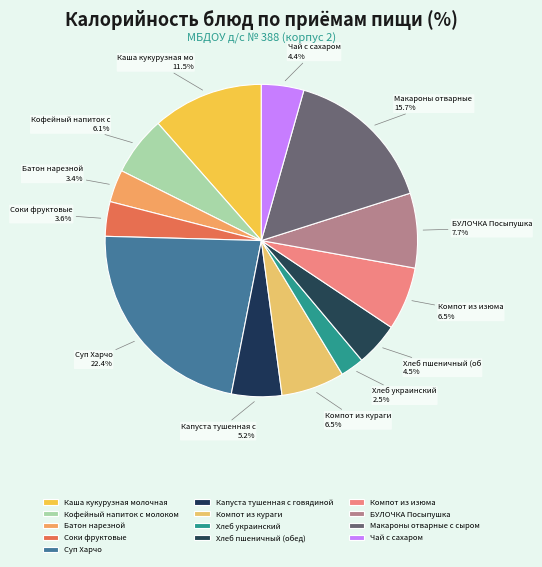

How much of the chart is everything except Капуста тушенная с говядиной?

94.8%